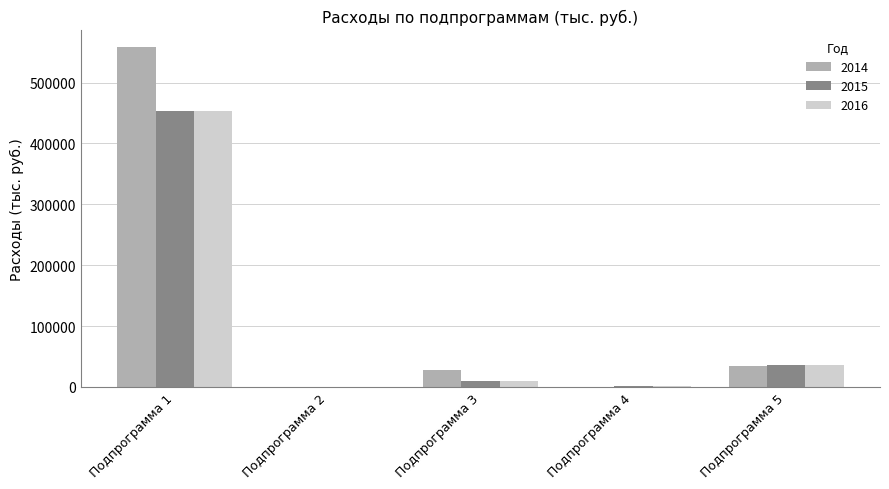

How many data points in 2016 are above 9847?

3